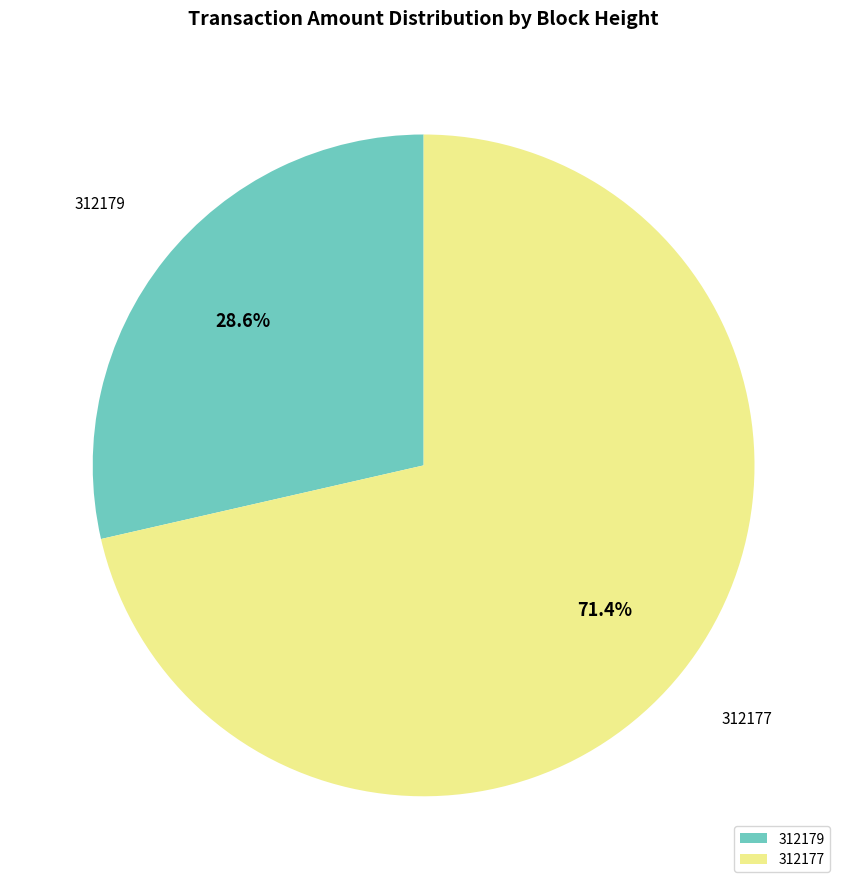

Which slice is the smallest?

312179